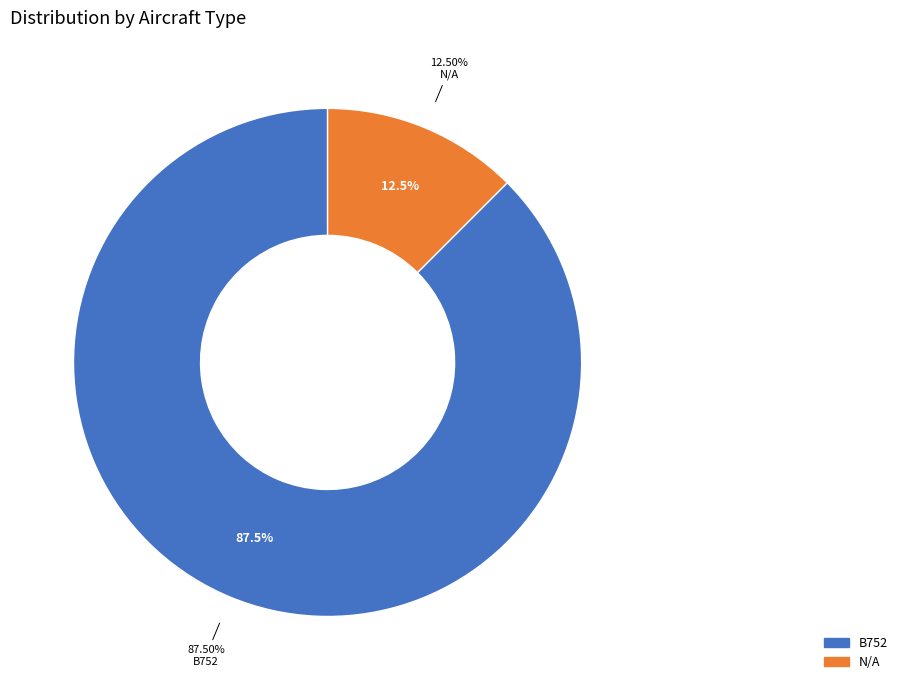

Which slice is the smallest?

N/A